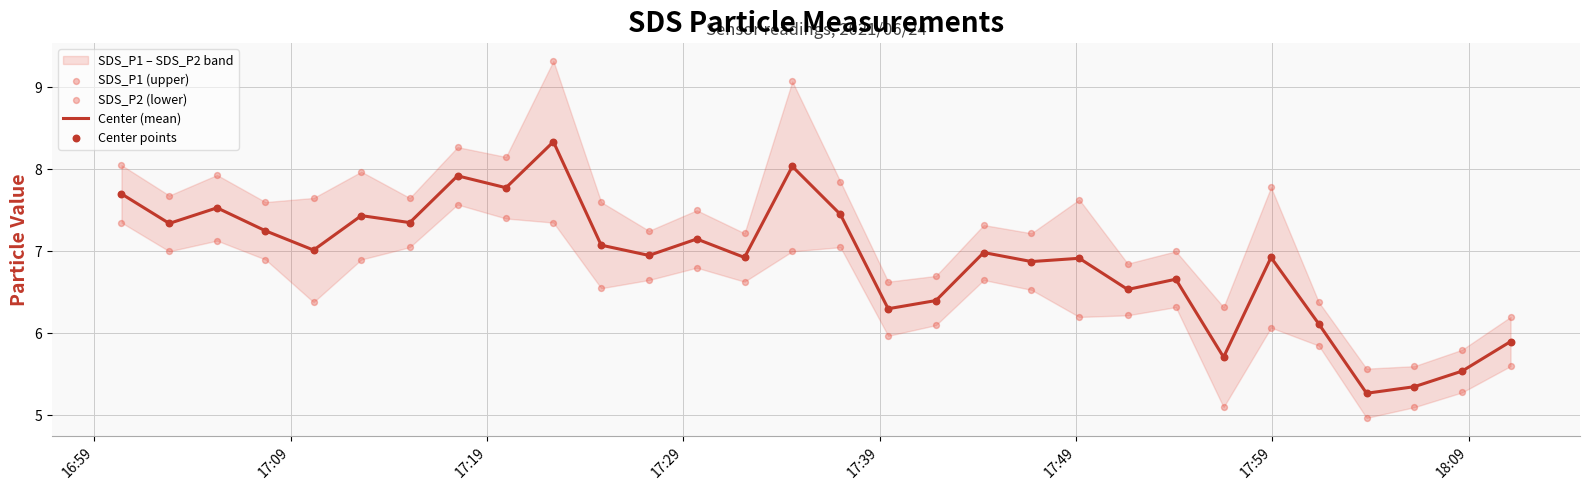

Which series contains the highest Y value?

SDS_P1 (upper)